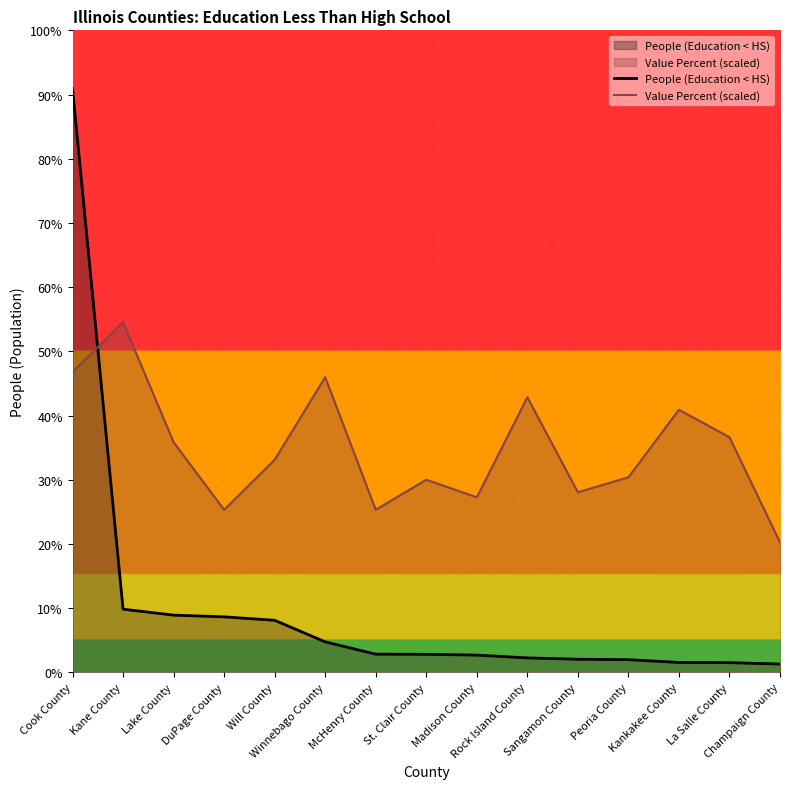

The People (Education < HS) series shows 22994.0 at Winnebago County. True or false?

True